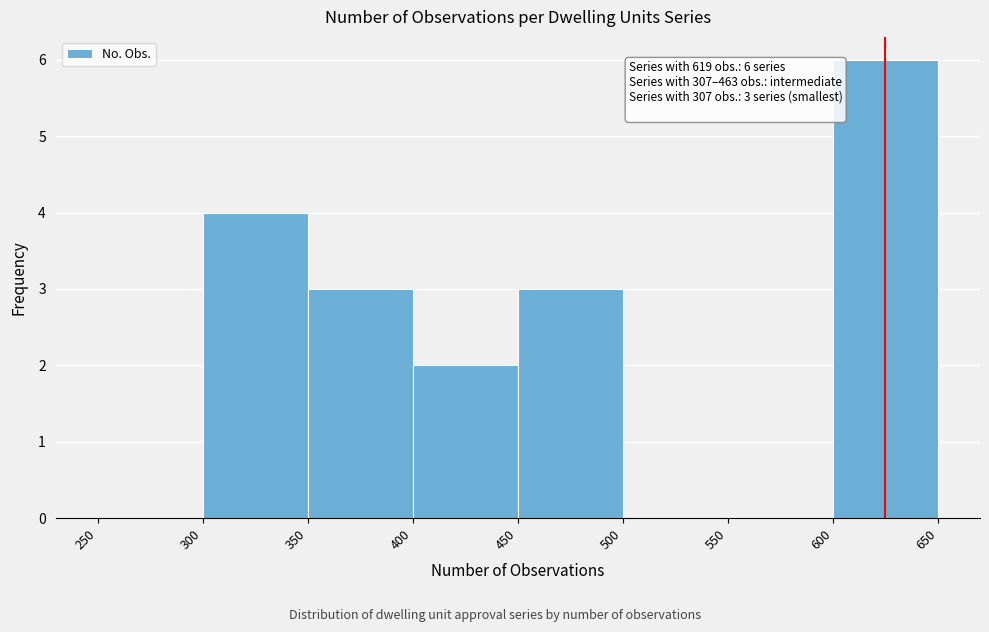

Which range on the x-axis has the tallest bar?

600 to 650